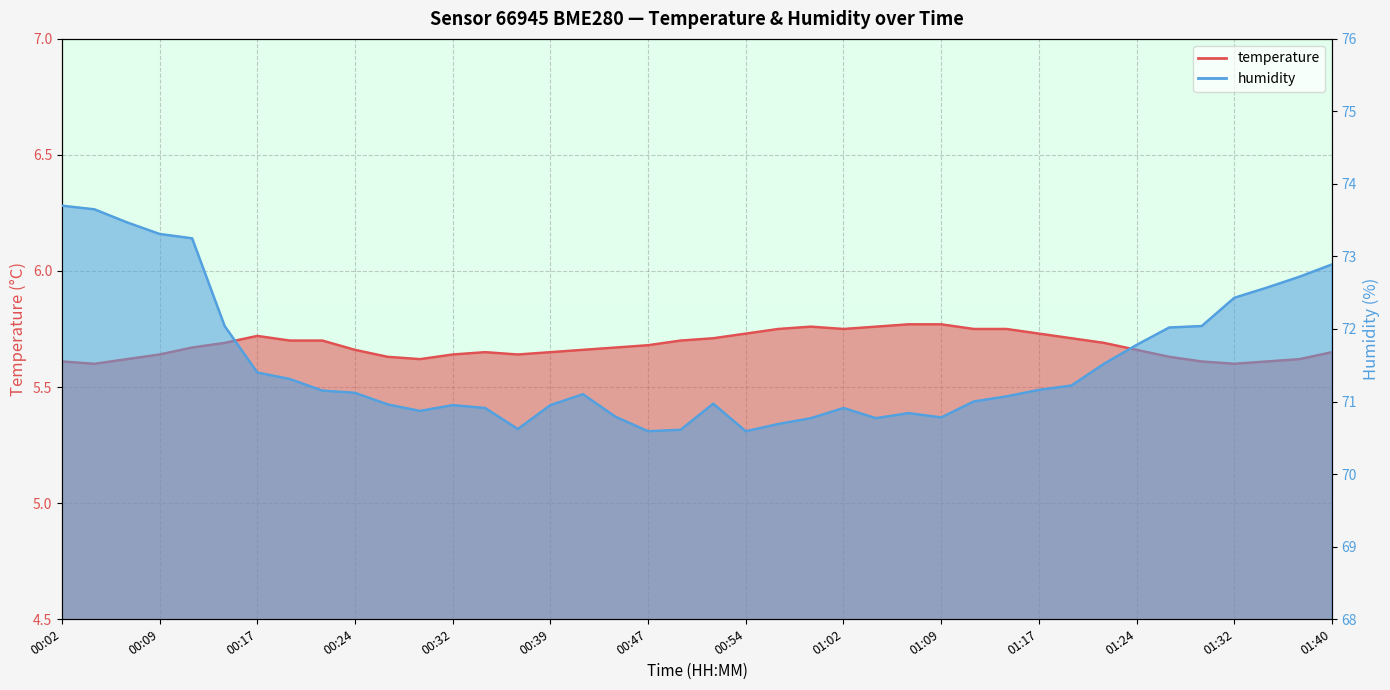

Which category has the highest value in the temperature series?

01:07